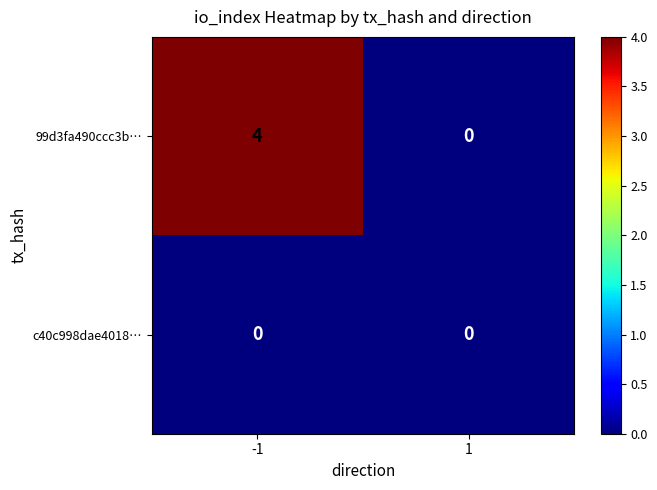

Which series has the largest total across all categories?

99d3fa490ccc3b…